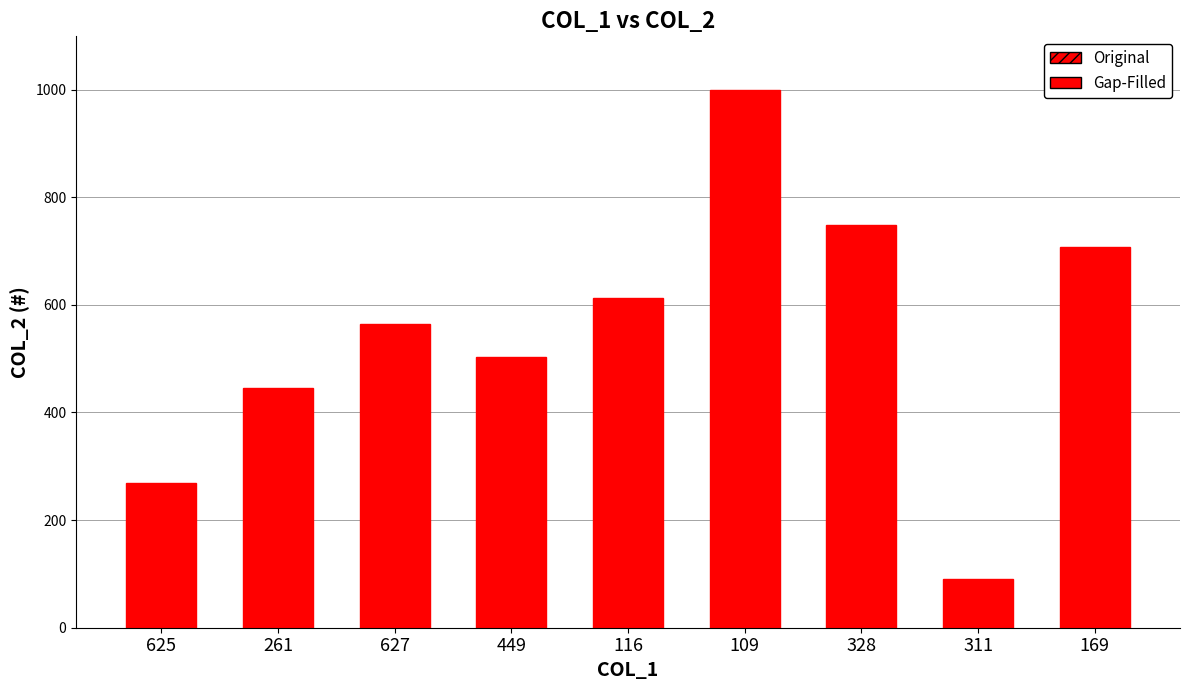

Are the bars horizontal?

No